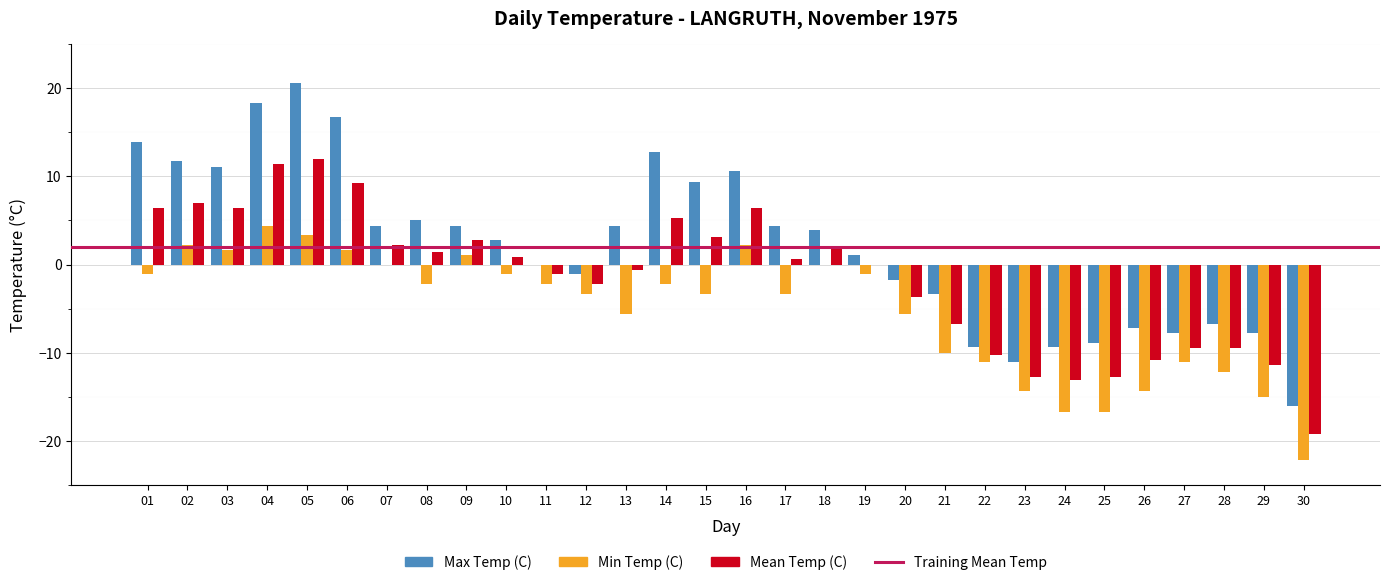

True or false: Max Temp (C) has a value of 8.0 at 14.

False